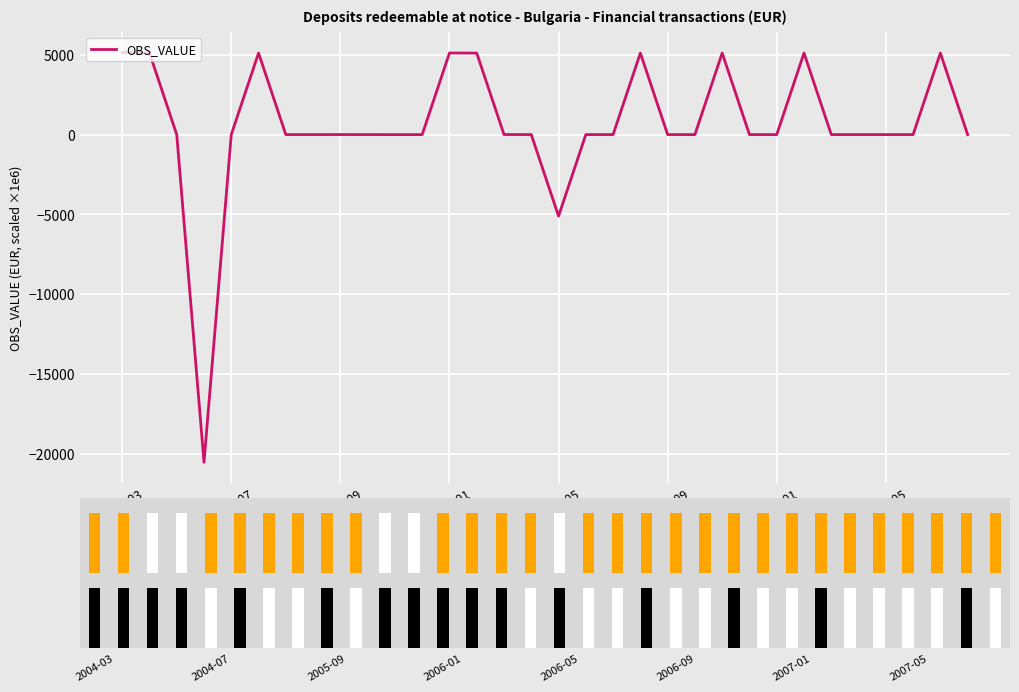

How many bars are there in total?

32